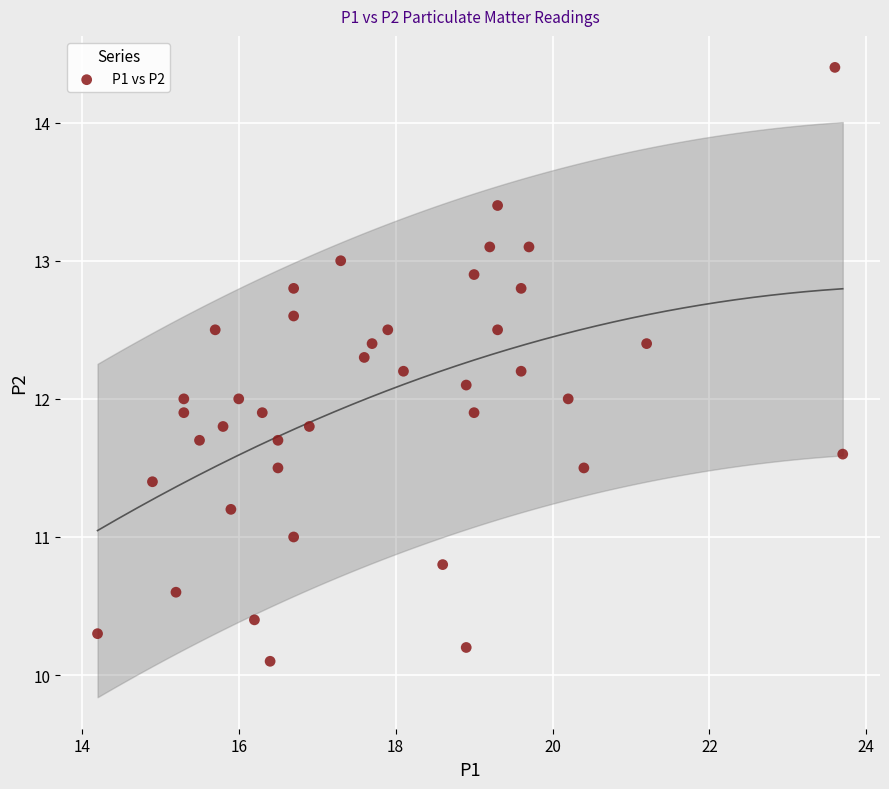

What is the range of X values (max minus min)?

9.5